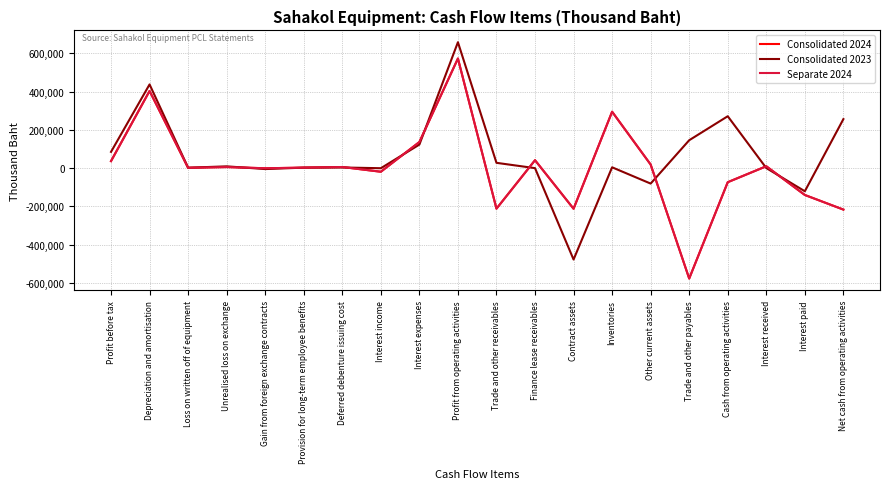

Count the number of data series in this chart.

3